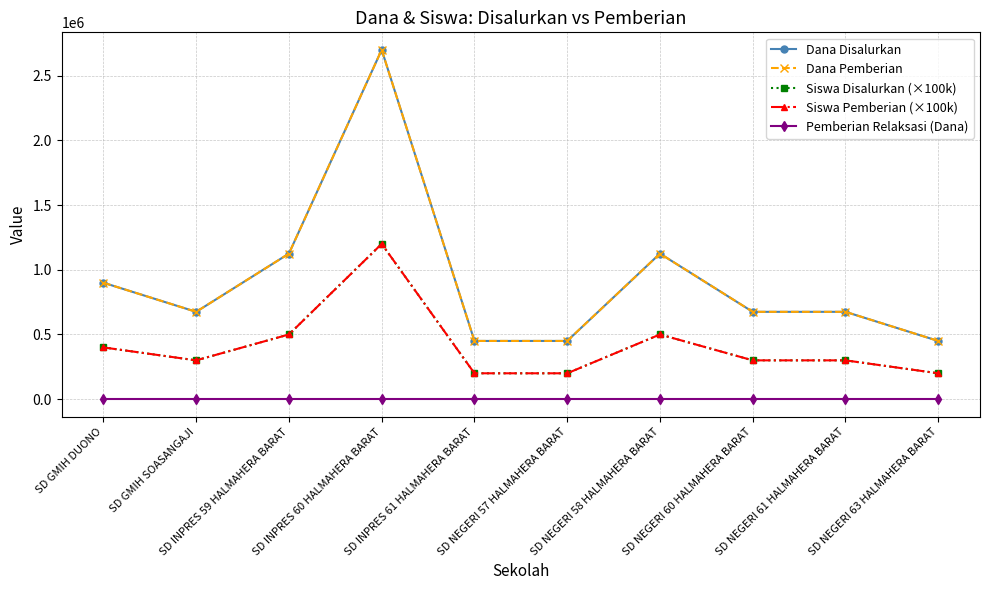

True or false: Pemberian Relaksasi (Dana) and Siswa Disalurkan (×100k) intersect in this chart.

False